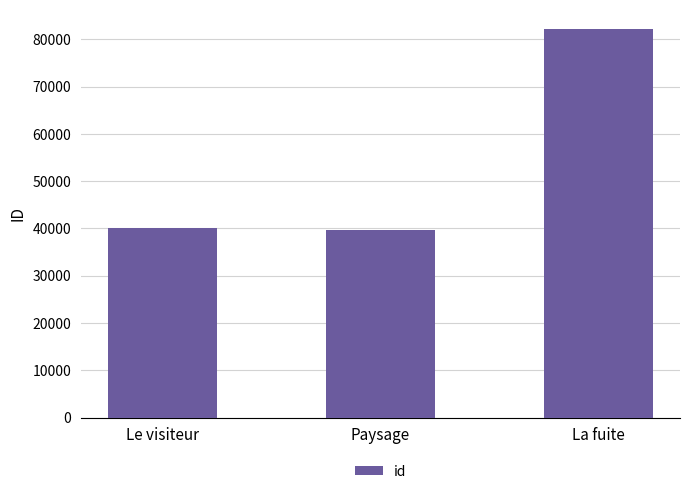

What position from the left is Le visiteur?

1